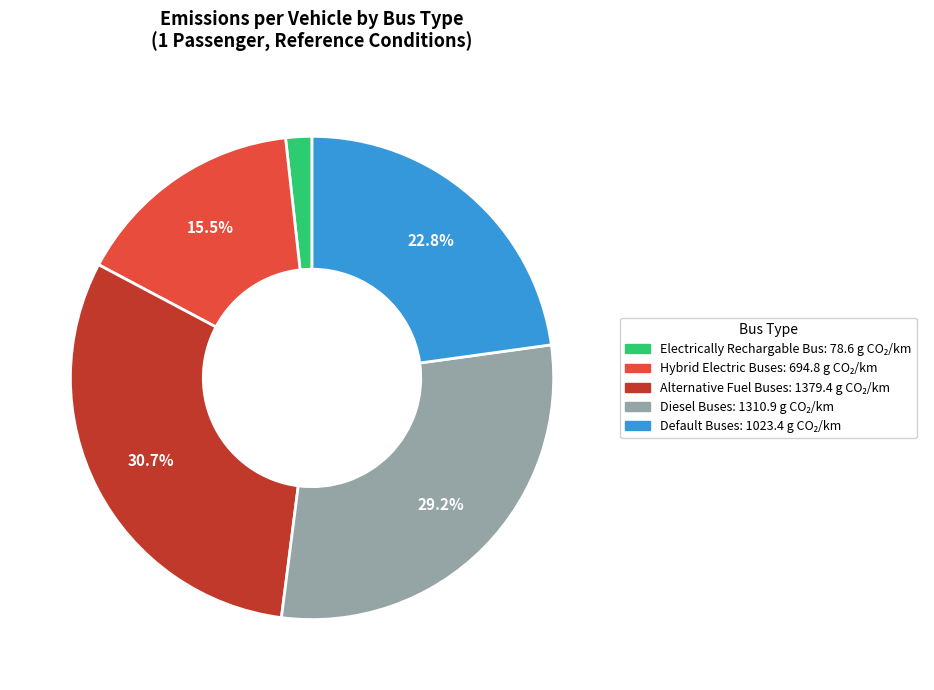

What is the largest slice in the pie chart?

Alternative Fuel Buses